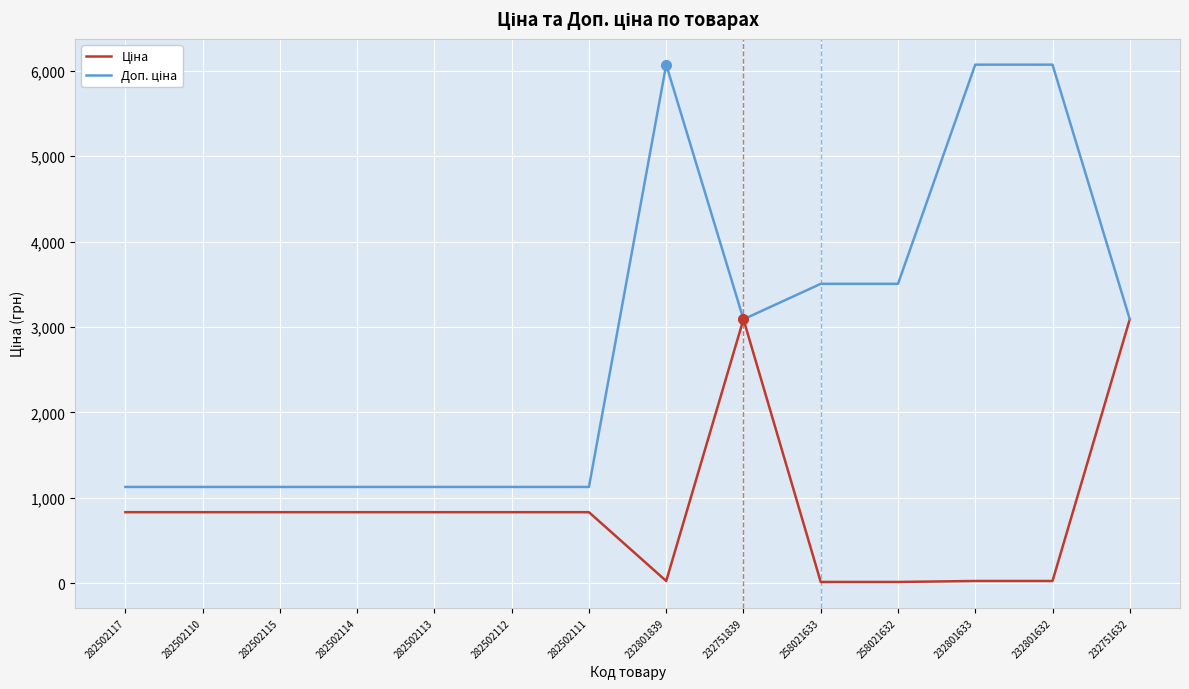

What is the maximum value shown in the chart?

6072.0